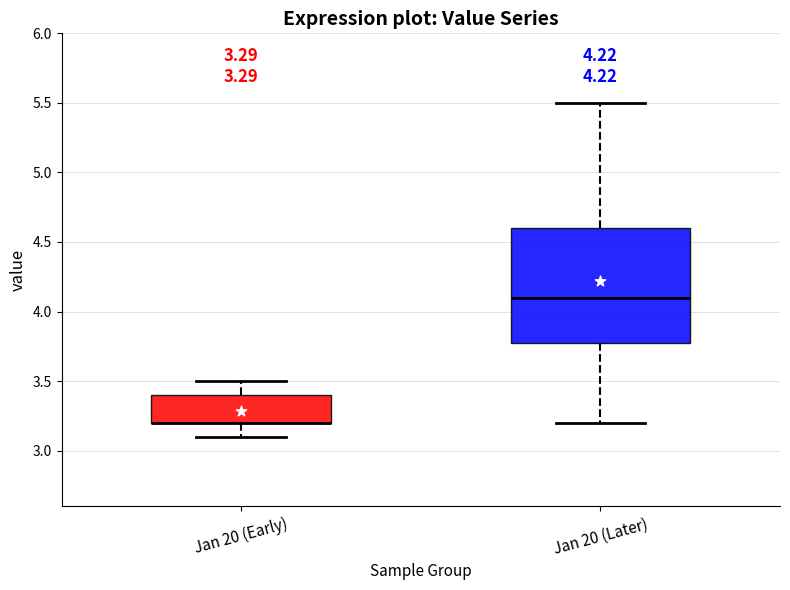

Which box is the tallest, from its lower edge to its upper edge?

Jan 20 (Later)